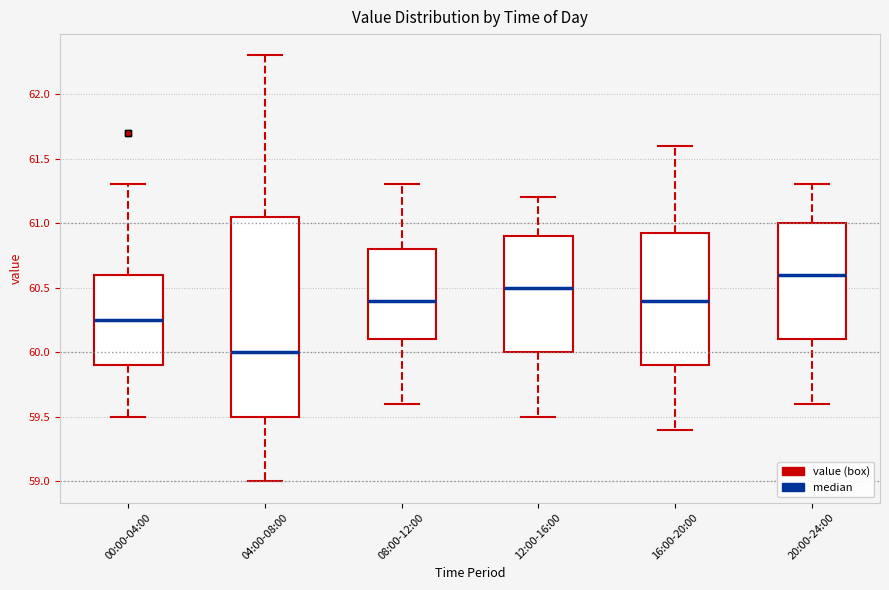

Reading left to right, transcribe this box plot: for each box, give where its median line is, the range the box spans, and where its two whiskers end, as read against the y-axis. The values are not printed on the chart, so give them approximately, as read against the axis.

00:00-04:00: median 60.25, box 59.90 to 60.60, whiskers 59.50 to 61.30
04:00-08:00: median 60.00, box 59.50 to 61.05, whiskers 59.00 to 62.30
08:00-12:00: median 60.40, box 60.10 to 60.80, whiskers 59.60 to 61.30
12:00-16:00: median 60.50, box 60.00 to 60.90, whiskers 59.50 to 61.20
16:00-20:00: median 60.40, box 59.90 to 60.95, whiskers 59.40 to 61.60
20:00-24:00: median 60.60, box 60.10 to 61.00, whiskers 59.60 to 61.30